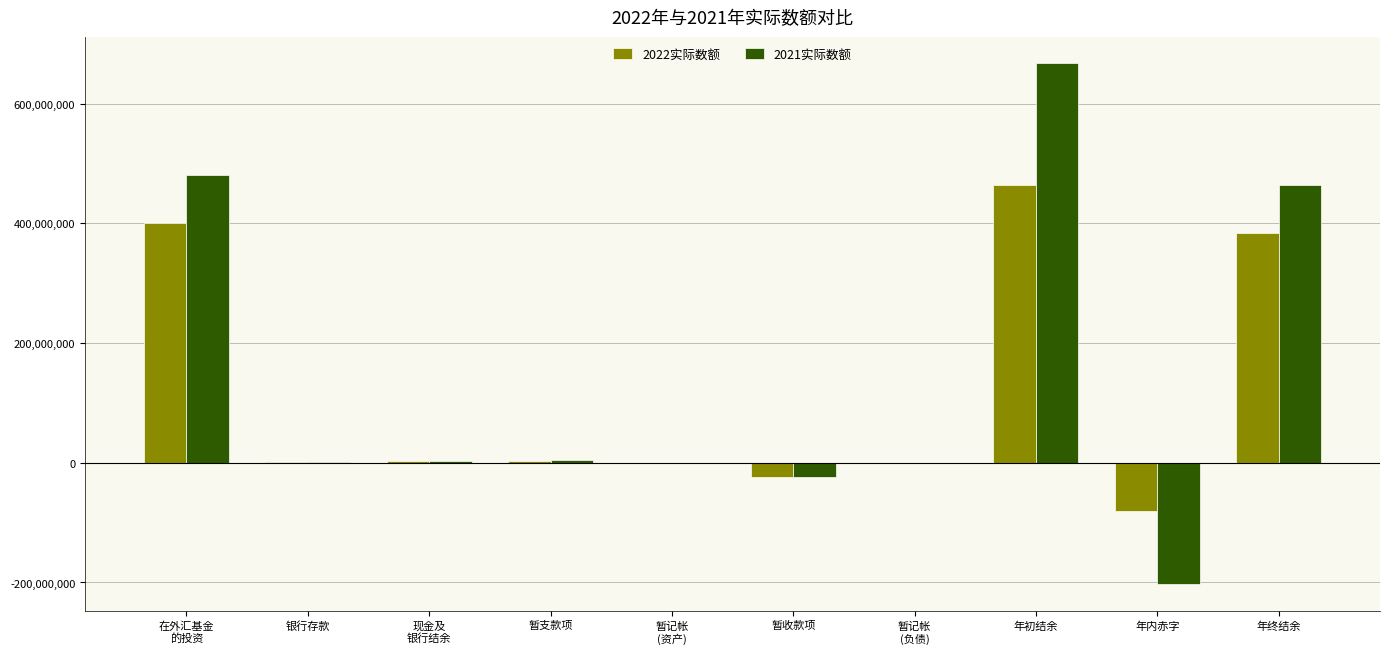

Which series has the largest total across all categories?

2021实际数额